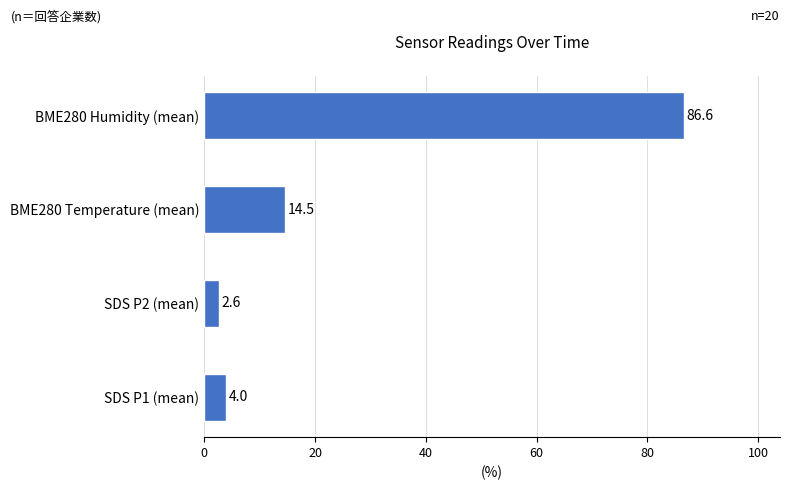

What is the greatest value displayed?

86.6